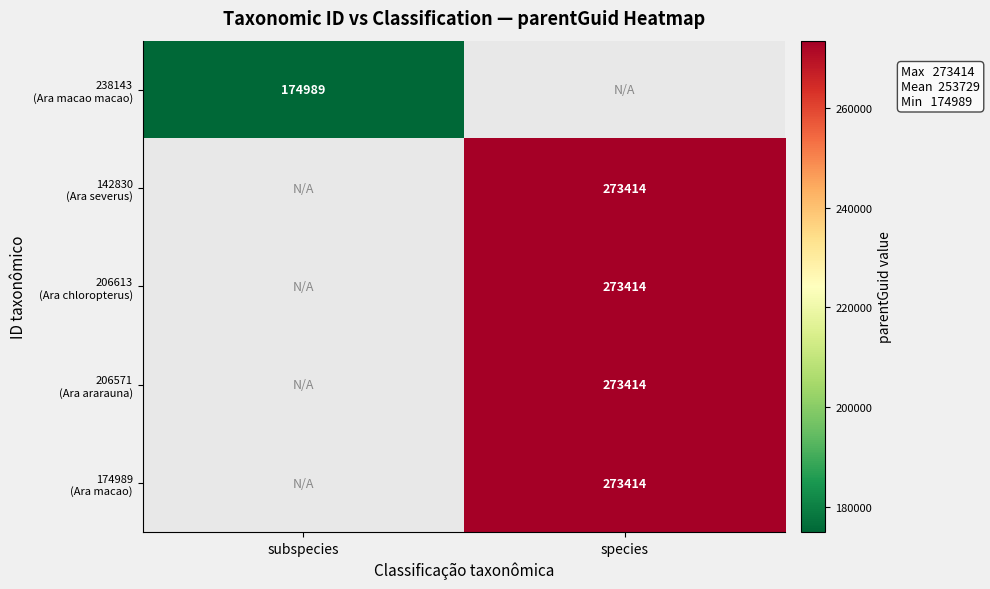

List the series in order of their overall mean, lowest first.

238143 (Ara macao macao), 142830 (Ara severus), 206613 (Ara chloropterus), 206571 (Ara ararauna), 174989 (Ara macao)